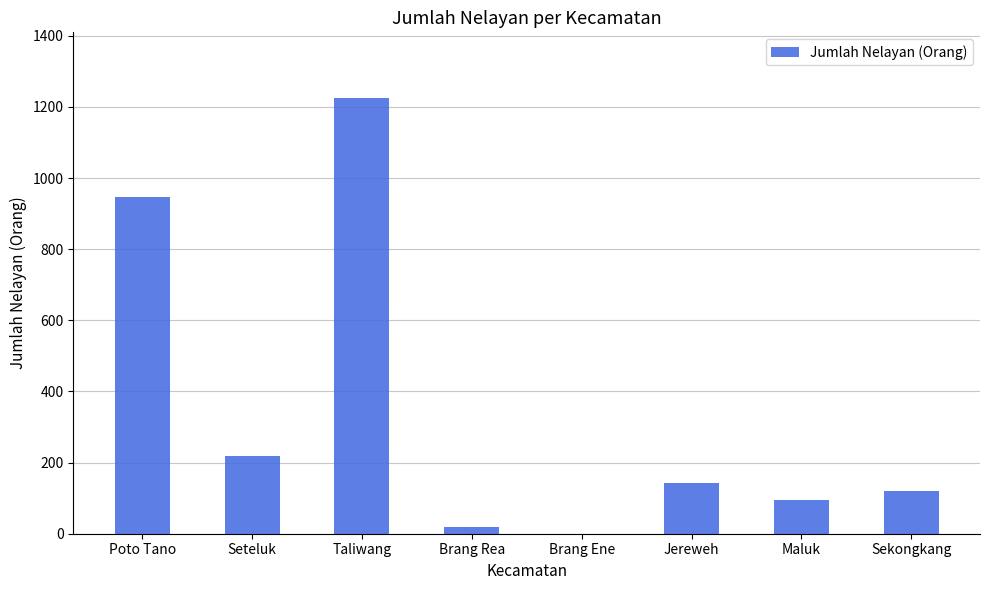

At which label is the value closest to 613?

Poto Tano